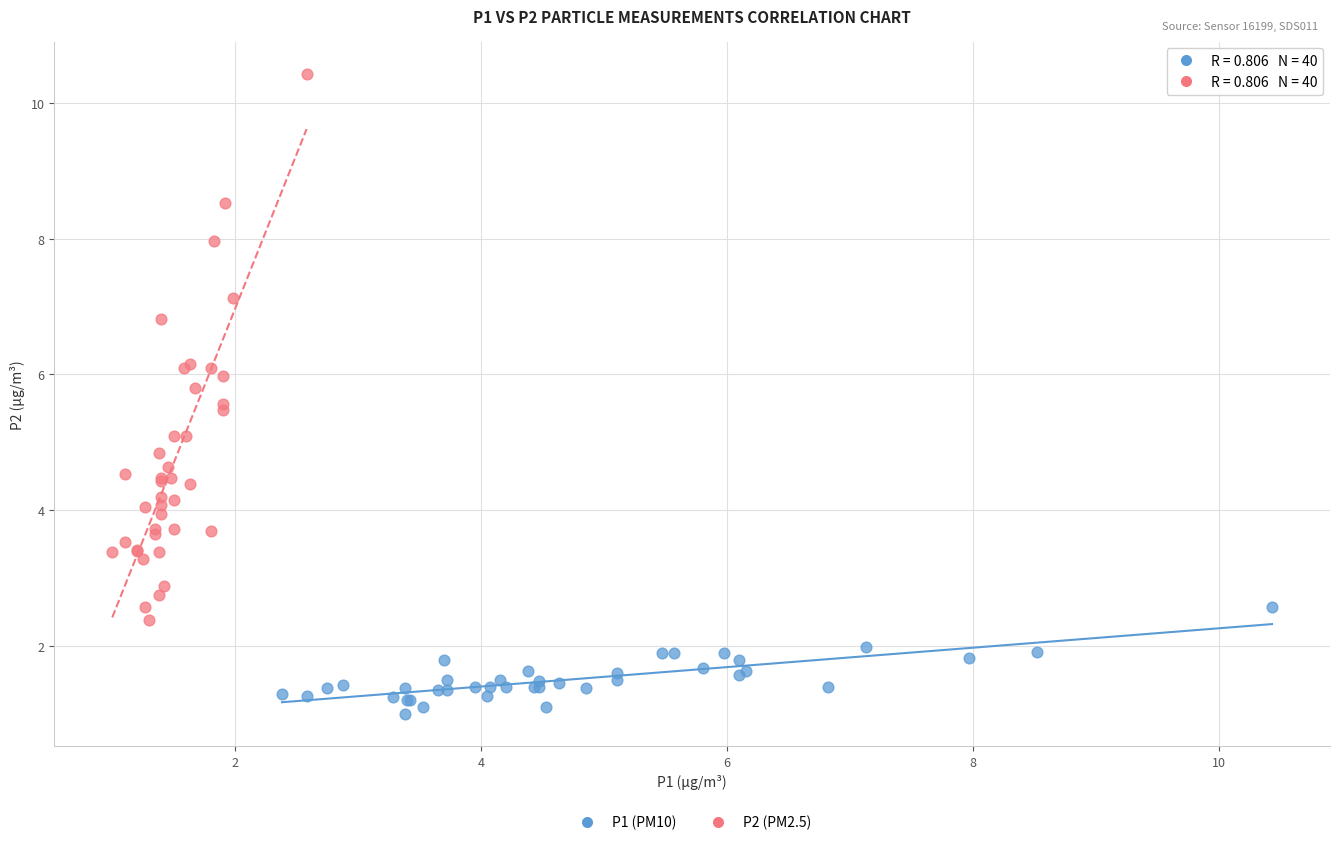

Which series reaches the maximum Y coordinate?

P2 (PM2.5)